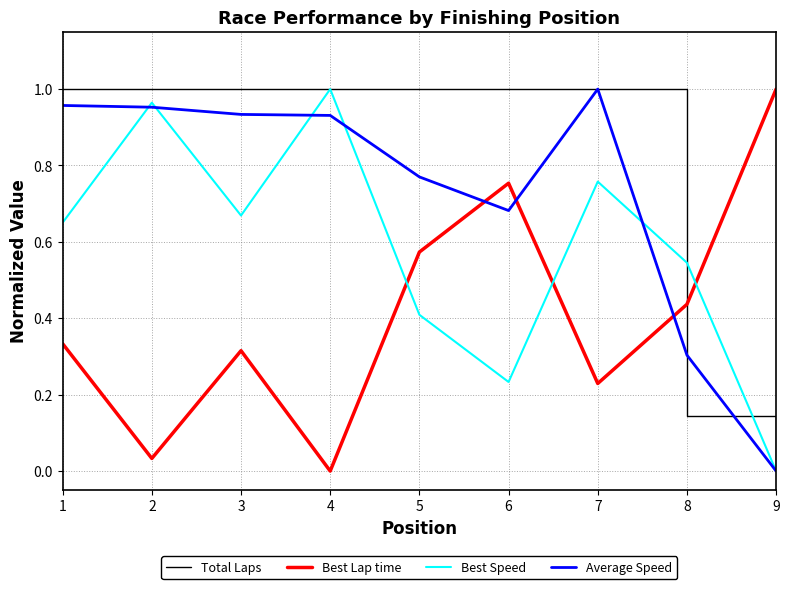

How many values in Best Speed are above zero?

8